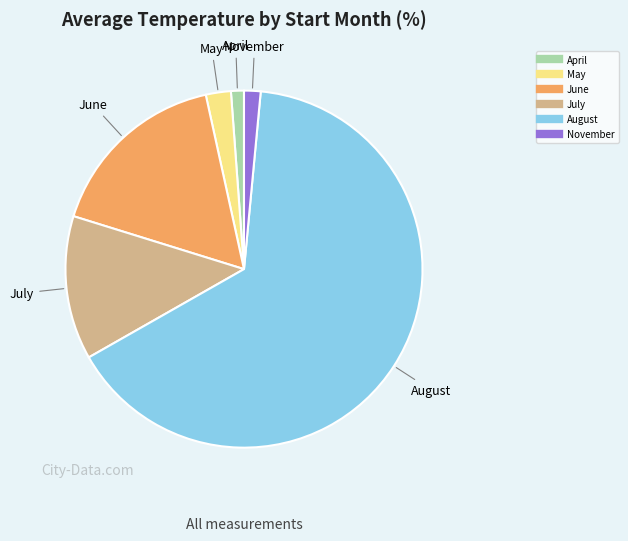

Is there a majority slice in this chart?

Yes